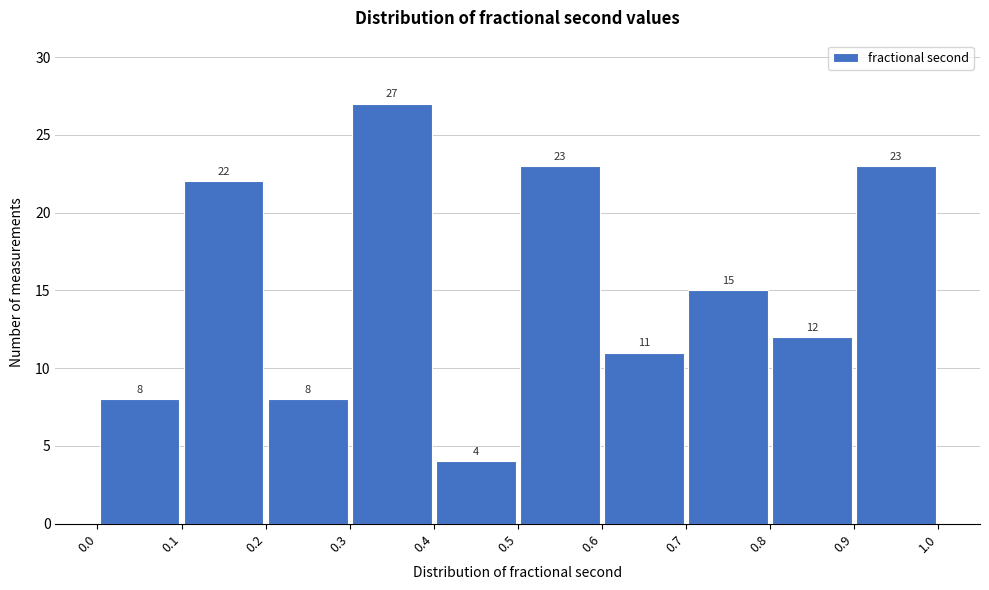

What is the height of the bar covering 0.3 to 0.4 on the x-axis?

27